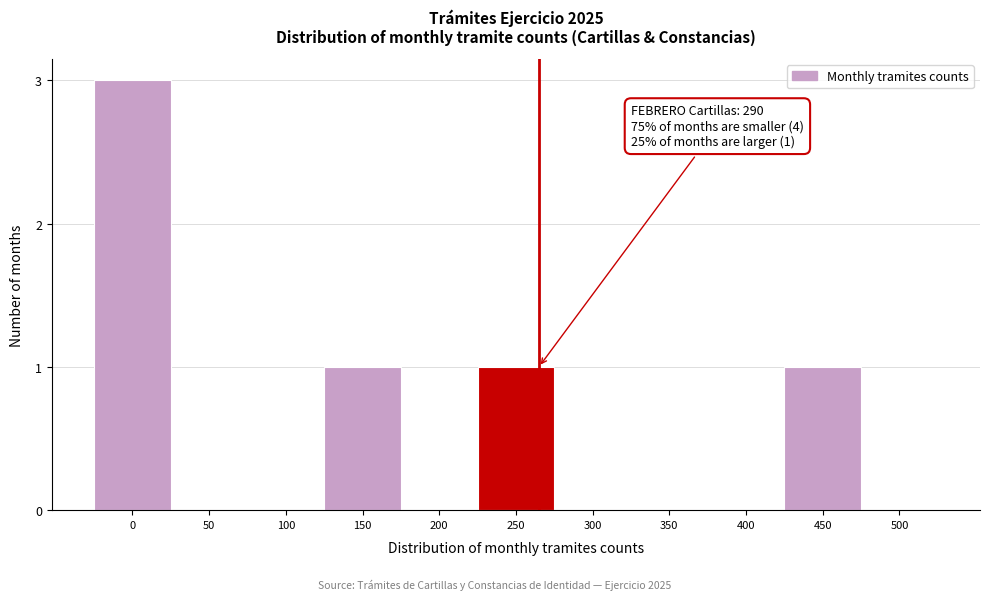

Reading left to right, extract all data points from this chart.

0=3	50=0	100=0	150=1	200=0	250=1	300=0	350=0	400=0	450=1	500=0